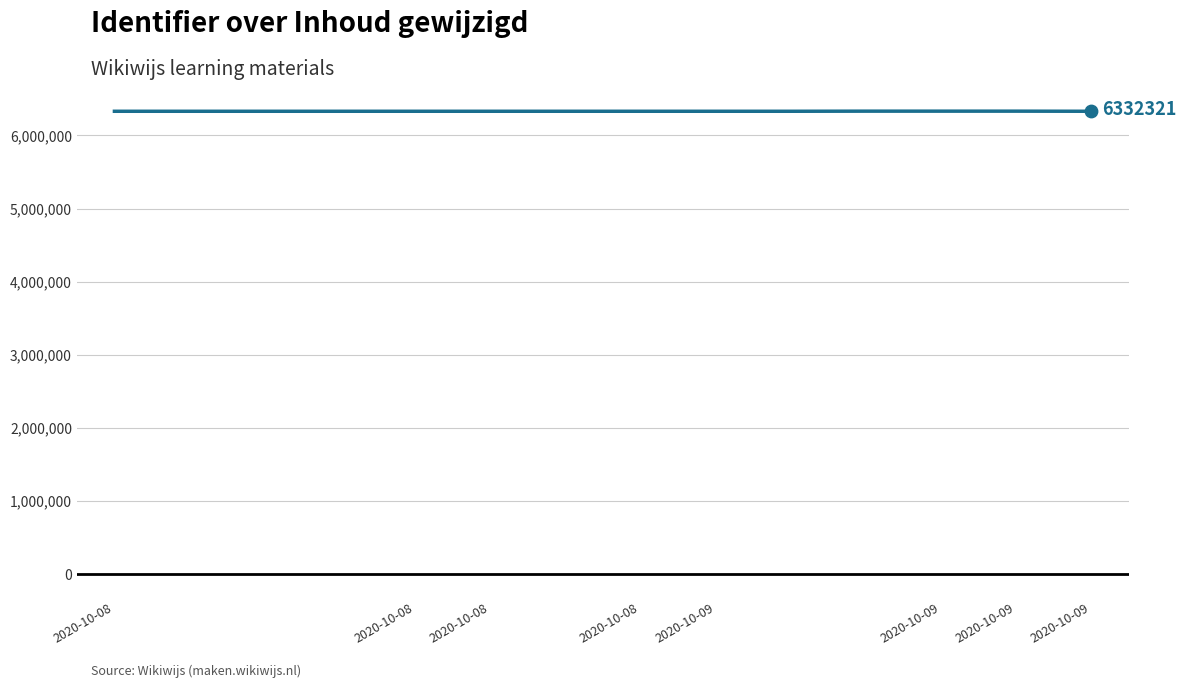

What is the minimum value shown in the chart?

6330812